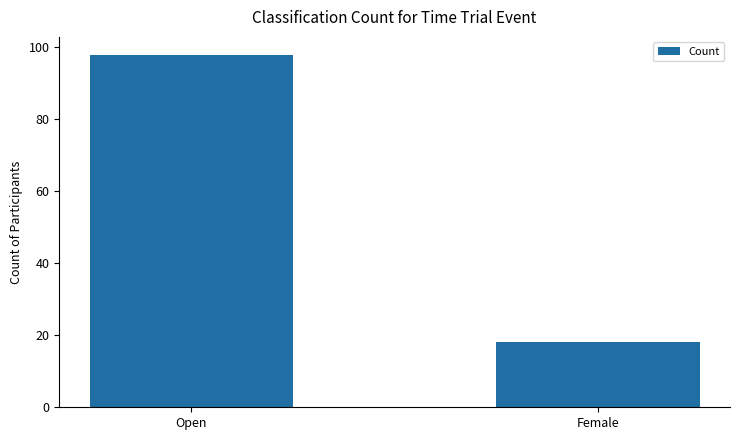

Approximately how many times larger is the value at Open compared to Female?

5.4